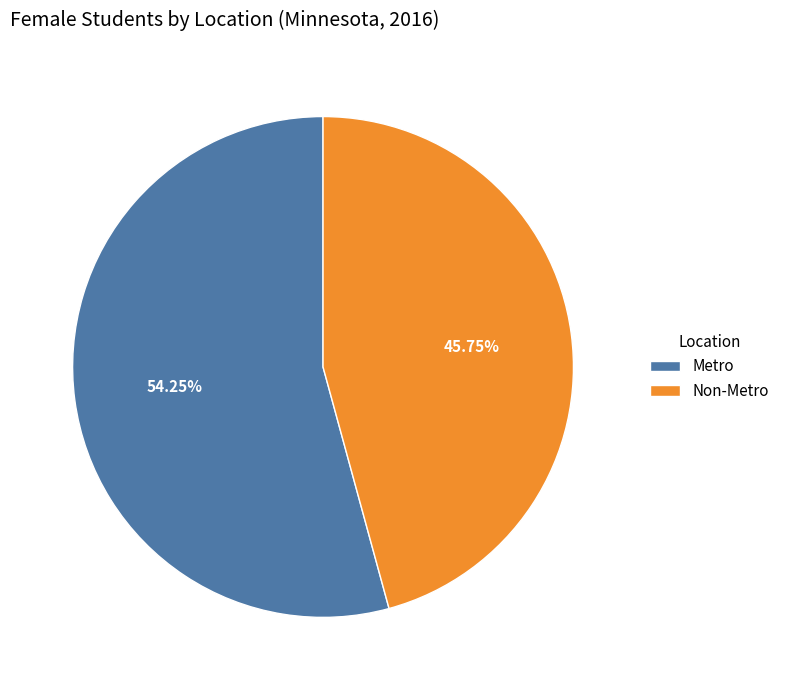

Is it true that Non-Metro is 46% of the pie?

True